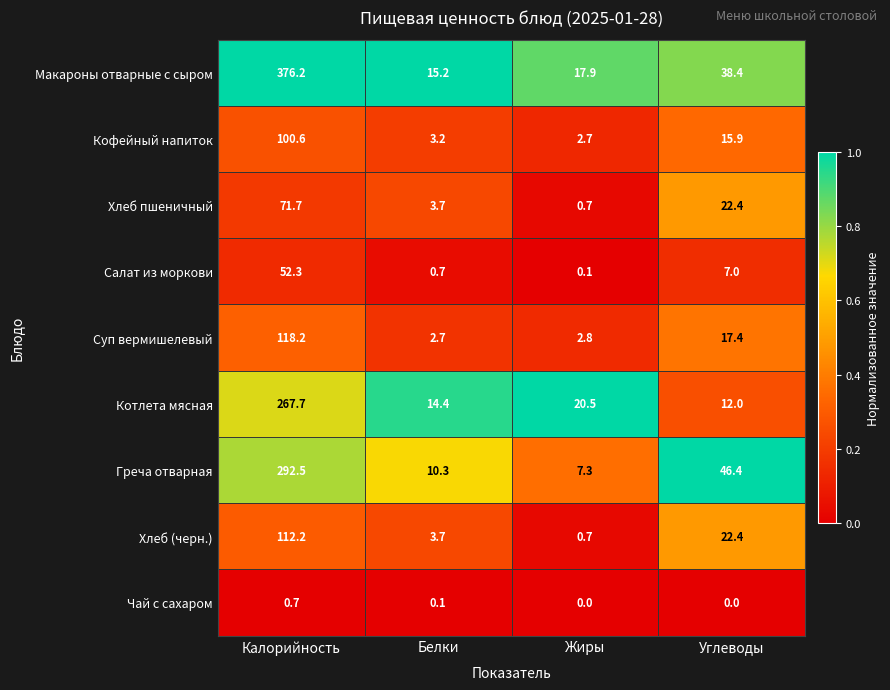

True or false: Котлета мясная has a value of 7.2 at Углеводы.

False